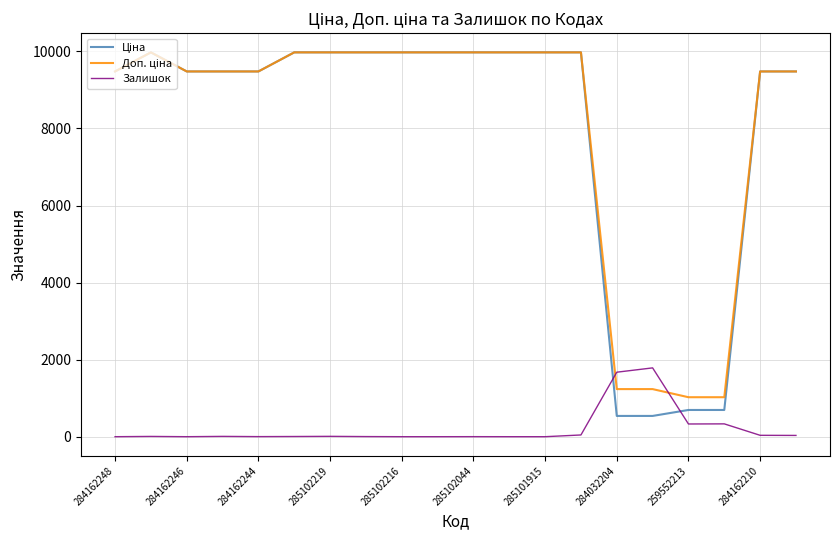

What is the highest value of the Залишок series?

1786.0